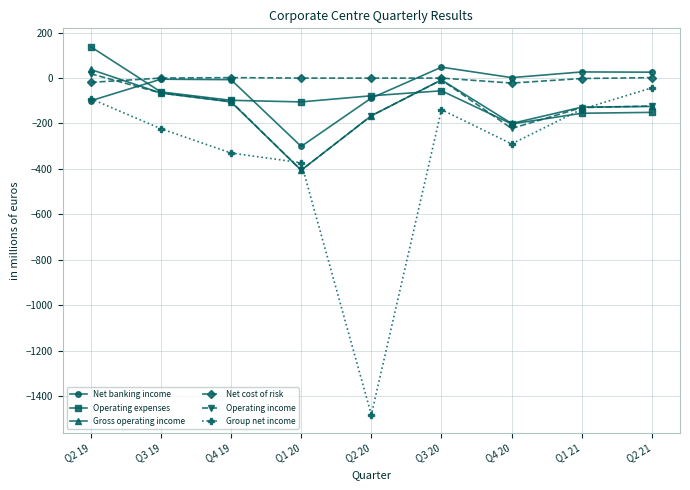

What are all the series names shown in the legend?

Net banking income, Operating expenses, Gross operating income, Net cost of risk, Operating income, Group net income